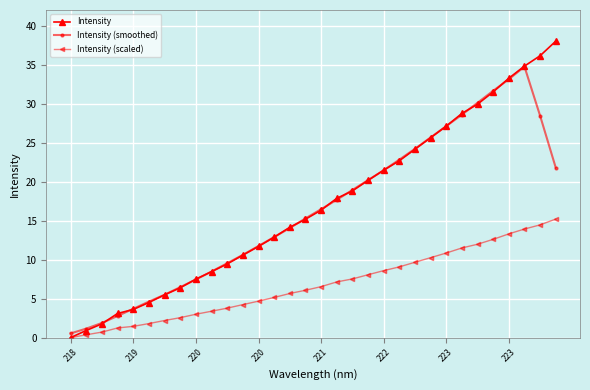

How many data points in Intensity are above 16?

16